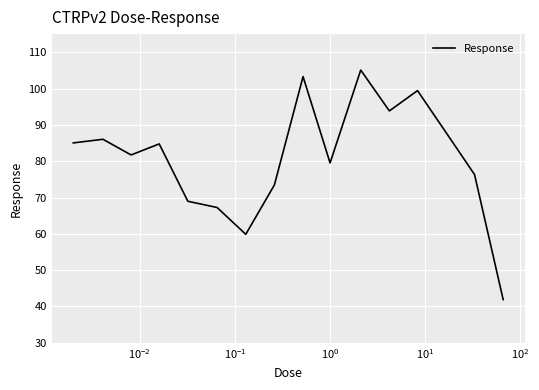

What is the maximum value shown in the chart?

105.1